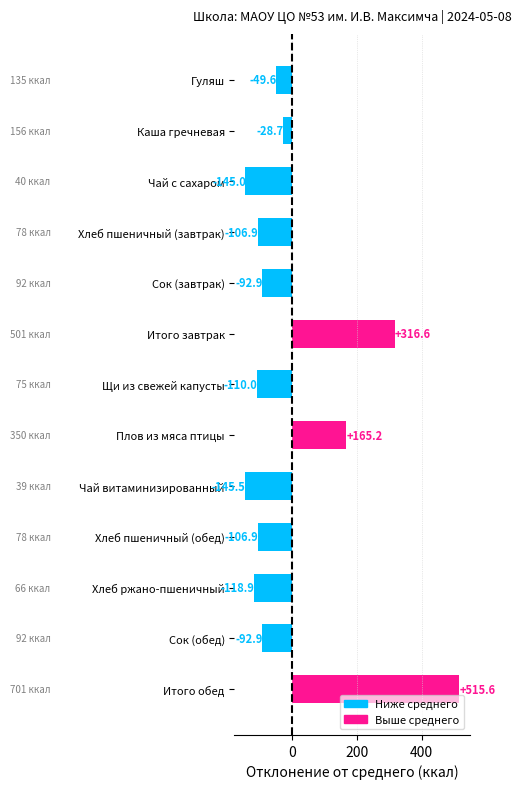

At which category does the chart reach its minimum across all series?

Чай витаминизированный